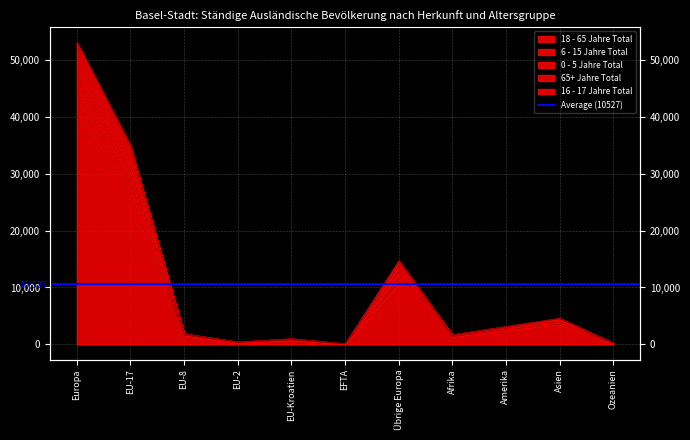

The 6 - 15 Jahre Total series shows 925 at EU-Kroatien. True or false?

True